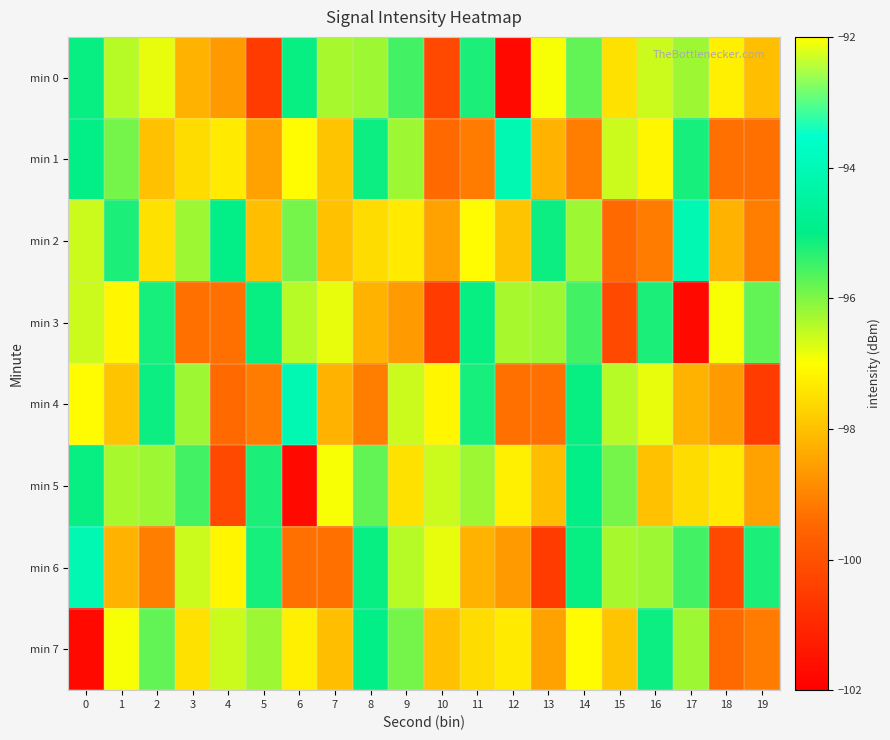

At which category does the chart reach its peak across all series?

13